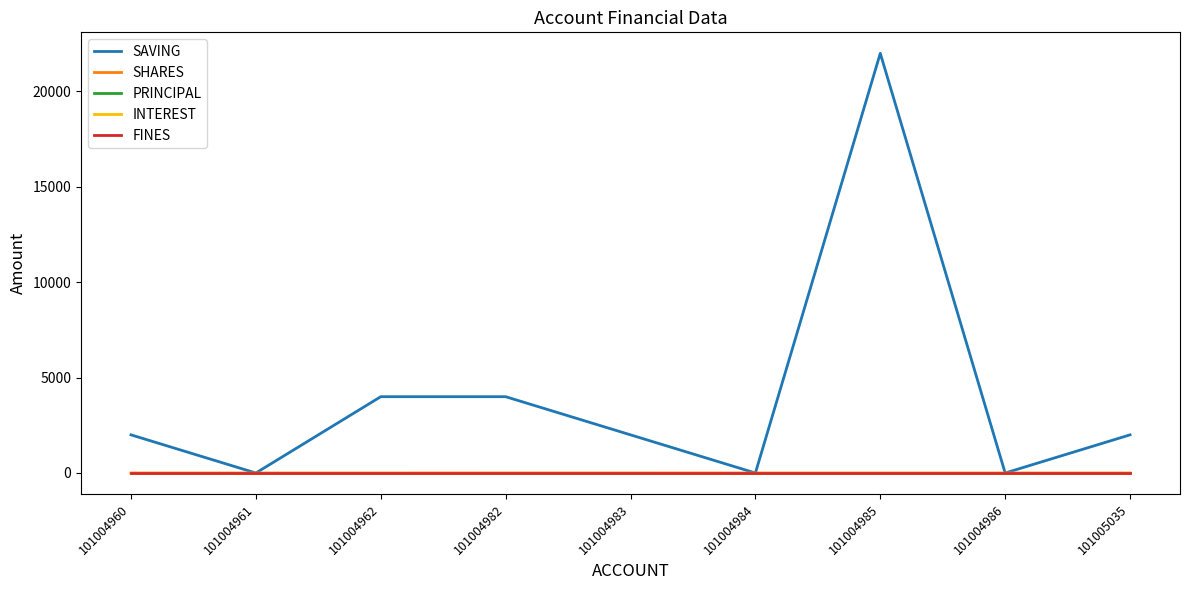

Between 101004986 and 101004983, which is larger?

101004983